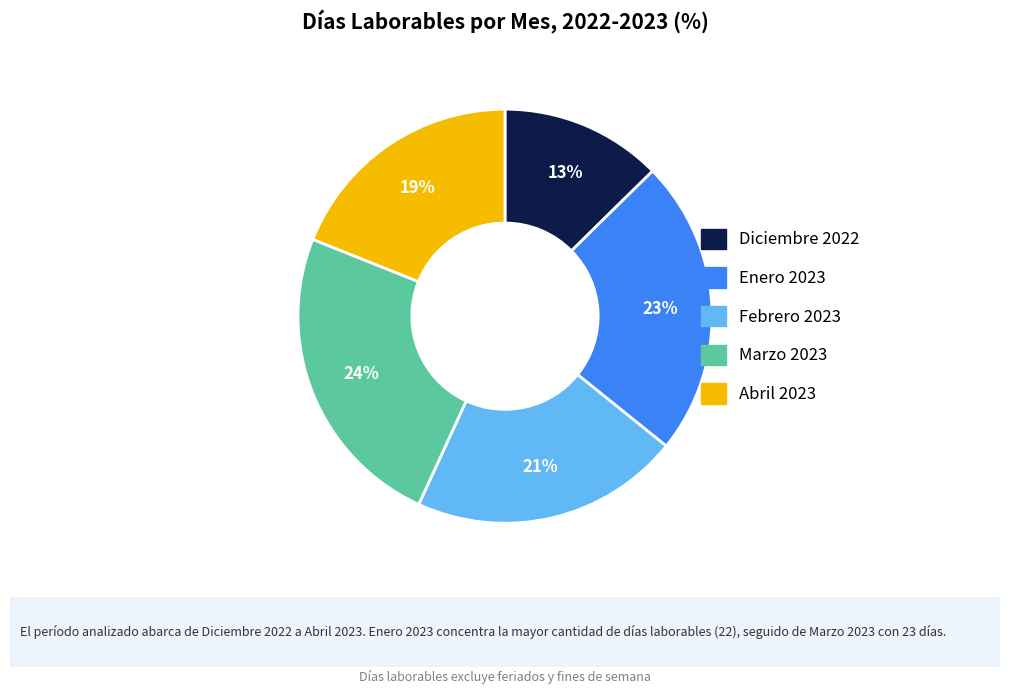

The Diciembre 2022 slice represents 1% of the pie. True or false?

False